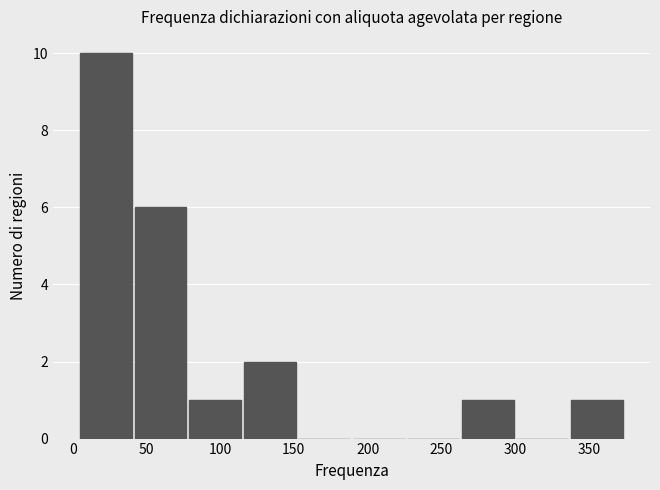

Over which range of the x-axis is the bar tallest?

5 to 42